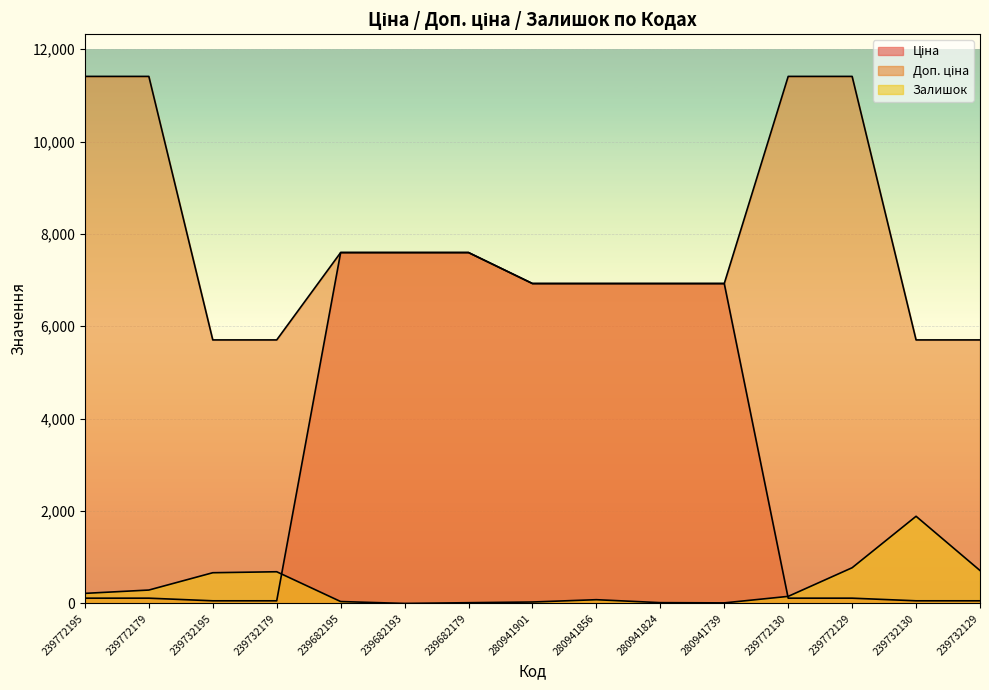

Count the number of categories in the chart.

15